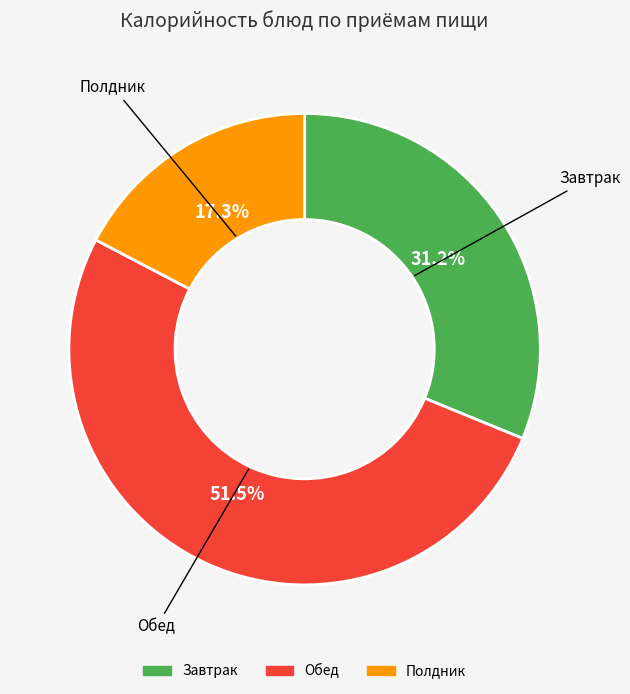

Does any single category account for the majority?

Yes